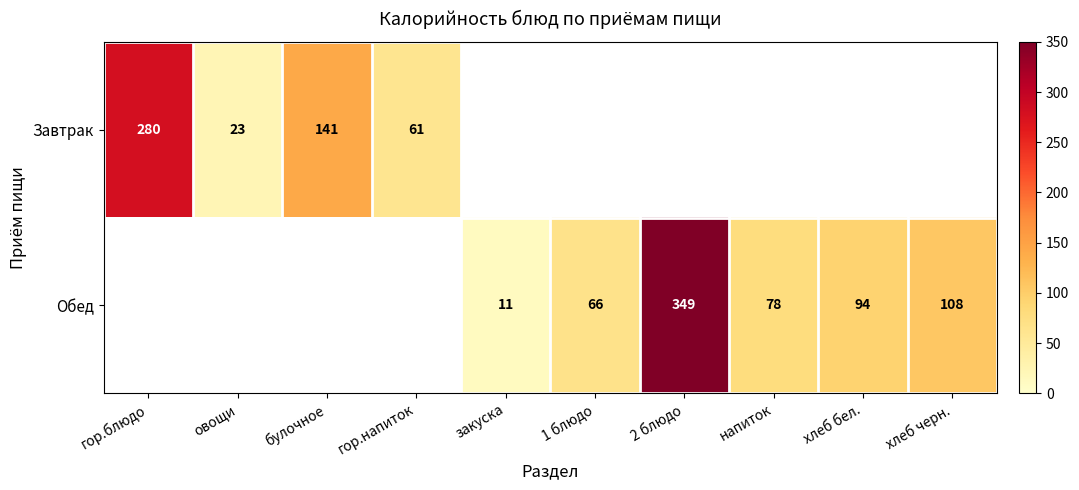

The value of Завтрак at гор.напиток is 61. True or false?

True